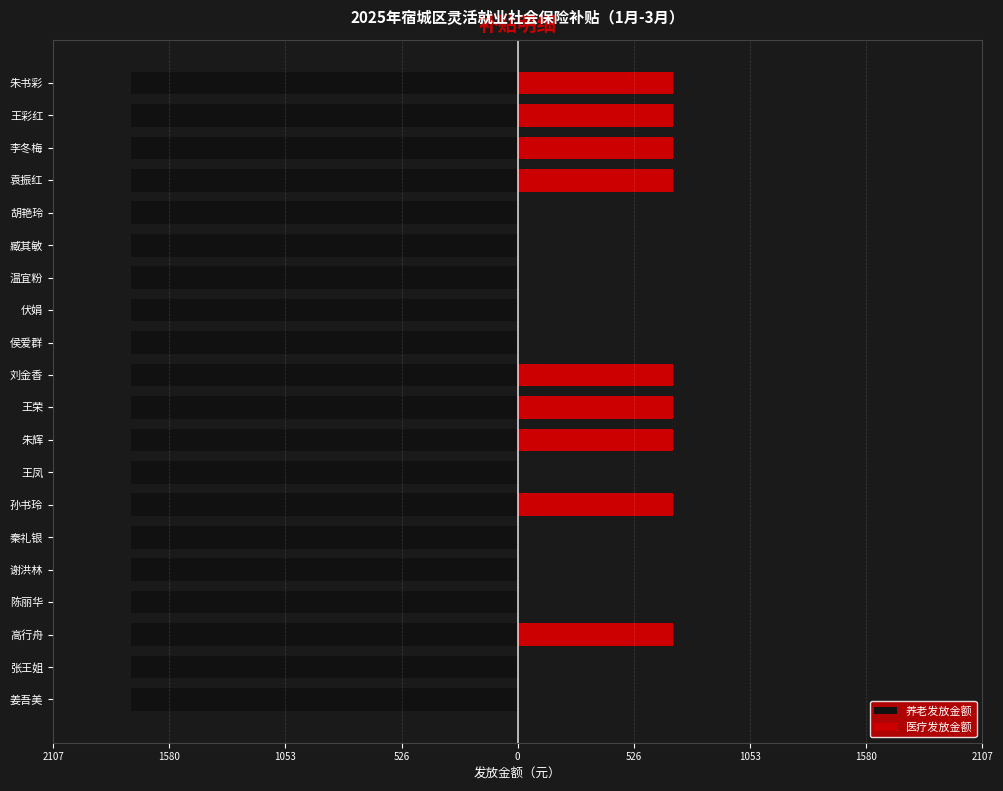

At how many categories does at least one series exceed 468?

9